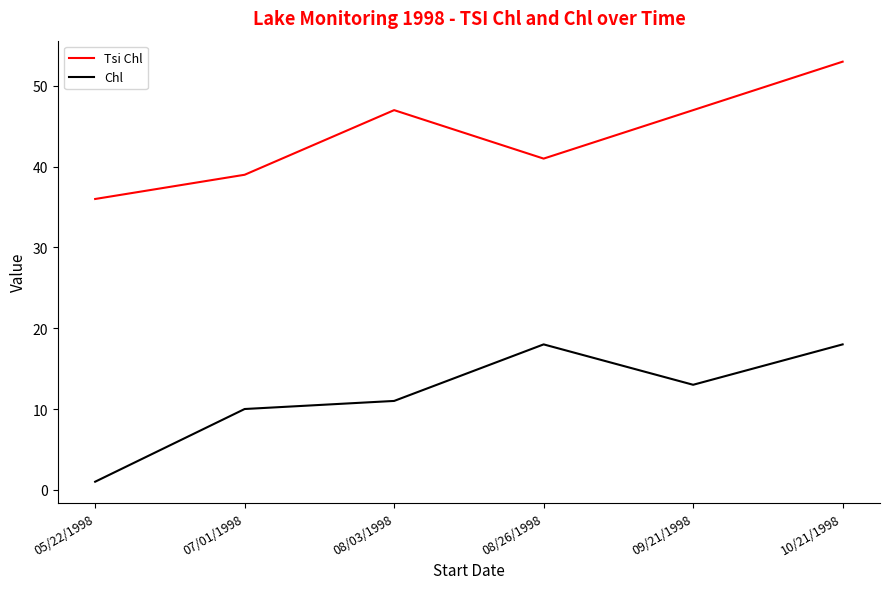

What are all the series names shown in the legend?

Tsi Chl, Chl